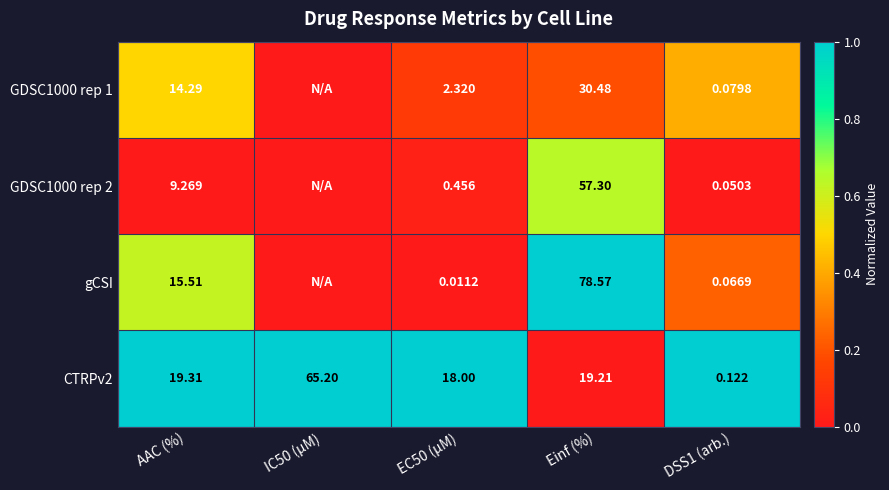

Which series has the largest range (max minus min)?

gCSI